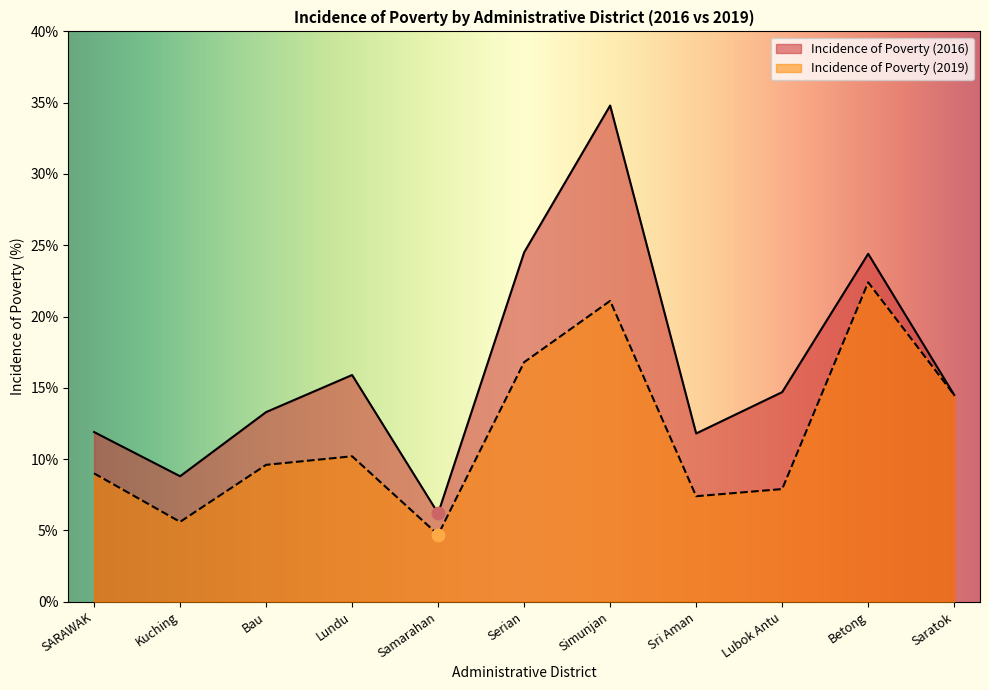

What is the total value across all series at SARAWAK?

20.9